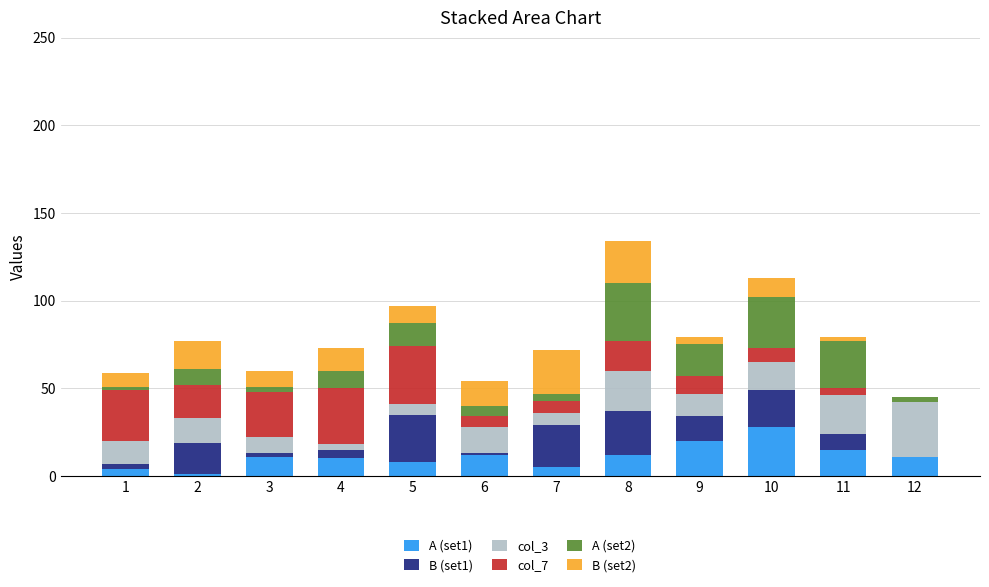

The value of A (set1) at 7 is 5. True or false?

True